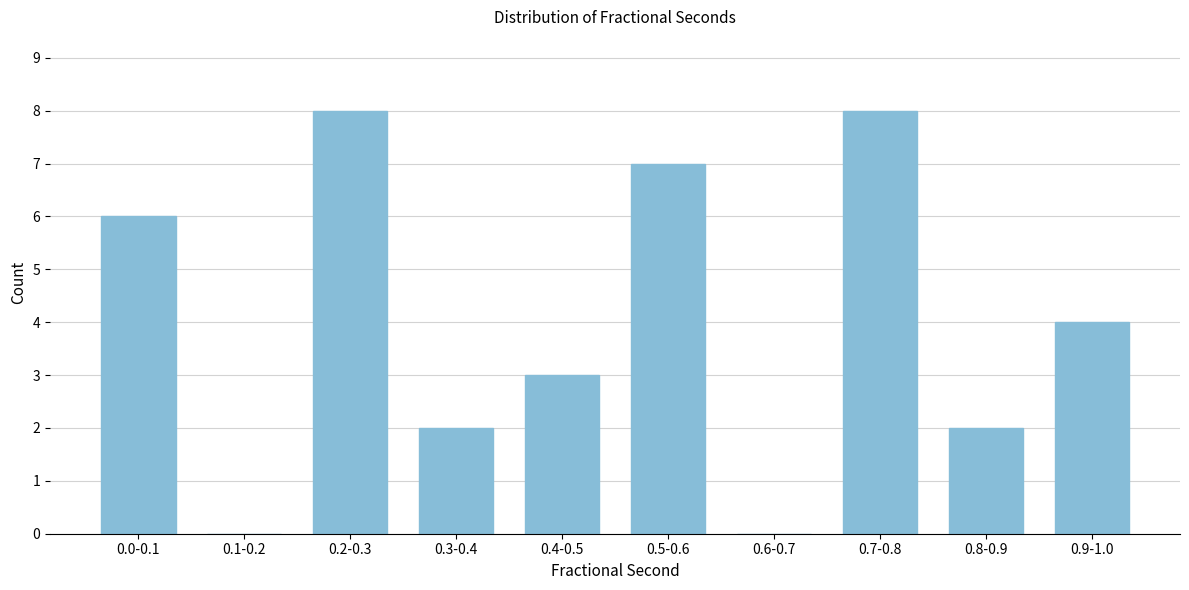

Reading left to right, what are all the values shown in this chart?

0.0-0.1=6	0.1-0.2=0	0.2-0.3=8	0.3-0.4=2	0.4-0.5=3	0.5-0.6=7	0.6-0.7=0	0.7-0.8=8	0.8-0.9=2	0.9-1.0=4